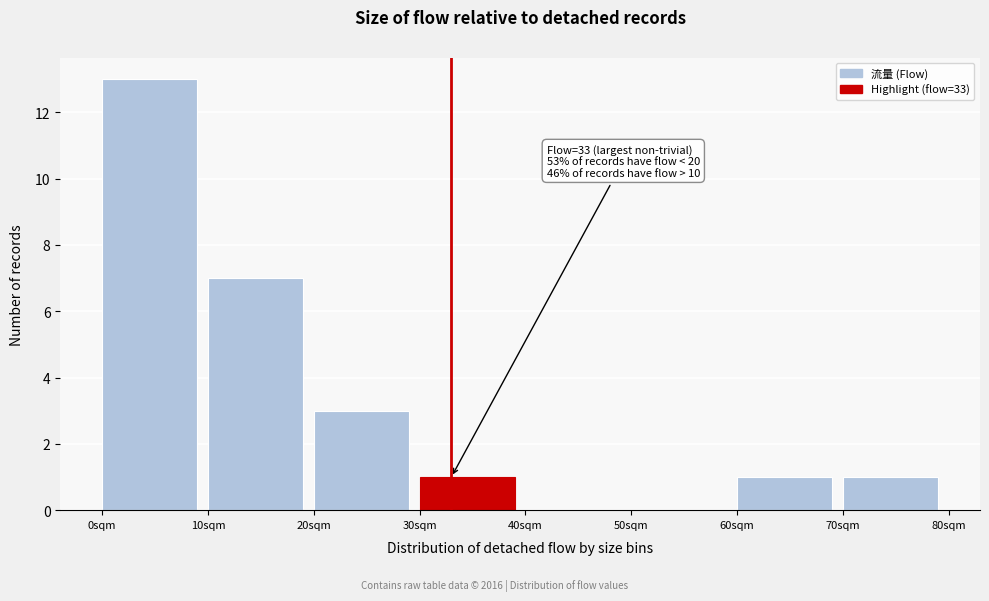

Over which range of the x-axis is the bar tallest?

0 to 10